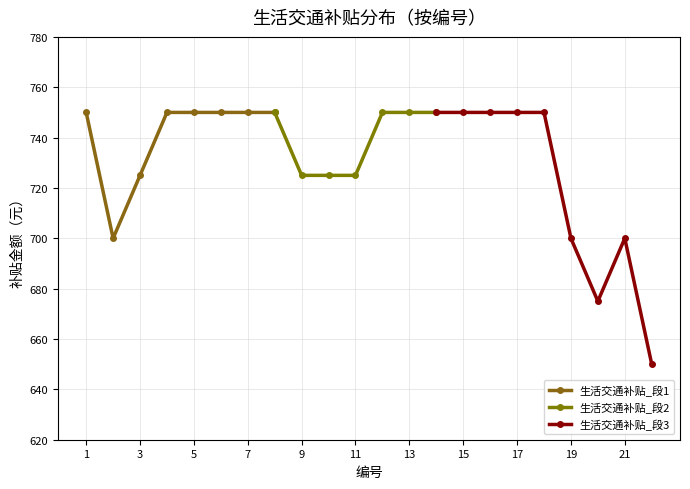

What is the value of the 8th point from the left?

750